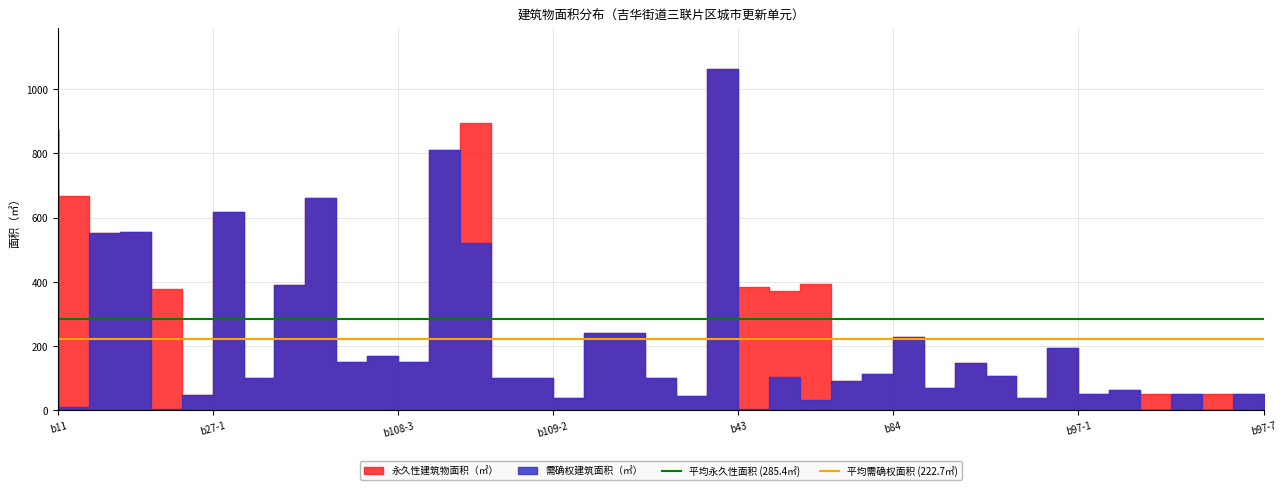

What is the average value of the 平均永久性面积 (285.4㎡) series?

285.4